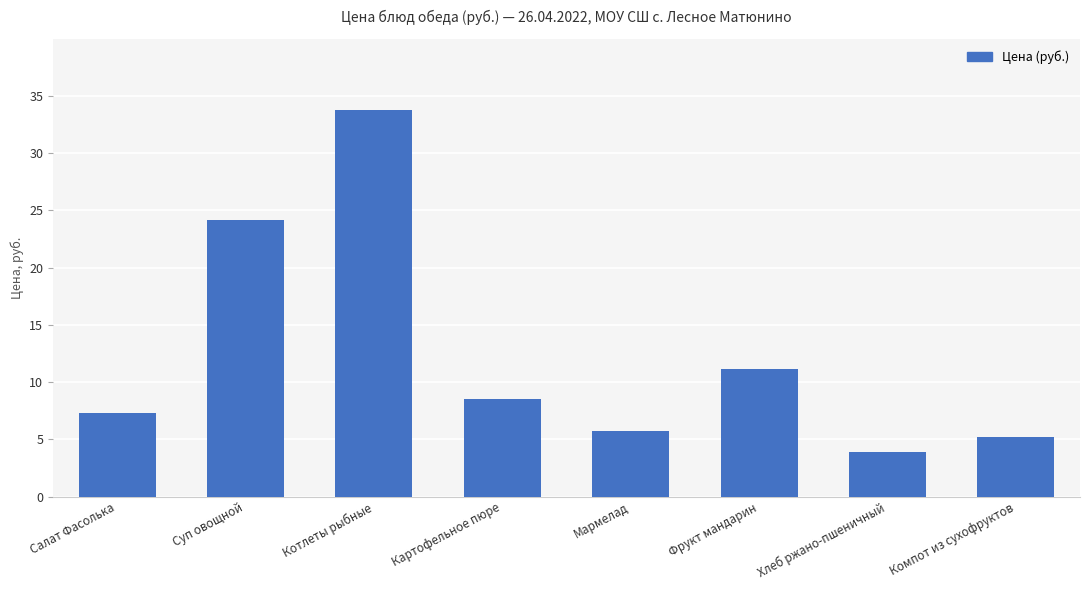

Reading right to left, transcribe all the data shown in this chart.

5.2	3.9	11.2	5.7	8.6	33.8	24.2	7.3